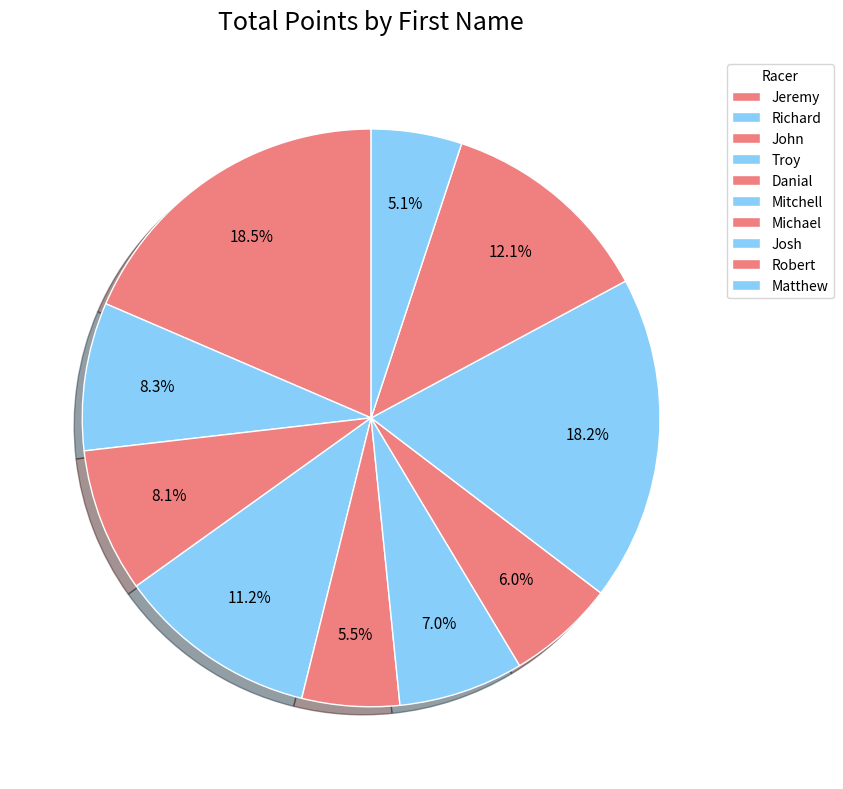

What percentage is NOT represented by Robert?

87.9%